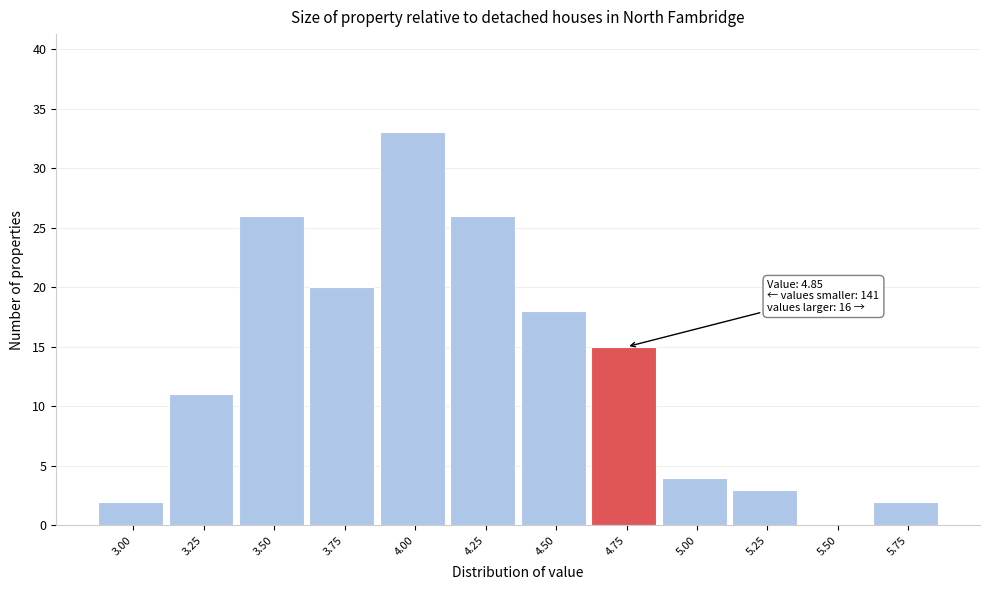

Reading right to left, extract all data points from this chart.

5.75=2	5.50=0	5.25=3	5.00=4	4.75=15	4.50=18	4.25=26	4.00=33	3.75=20	3.50=26	3.25=11	3.00=2